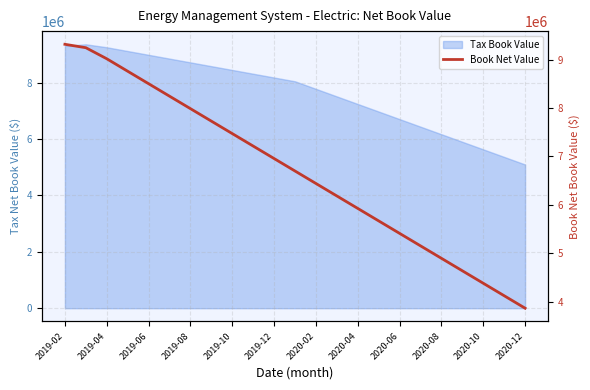

What is the label of the 20th point from the right?

2019-08